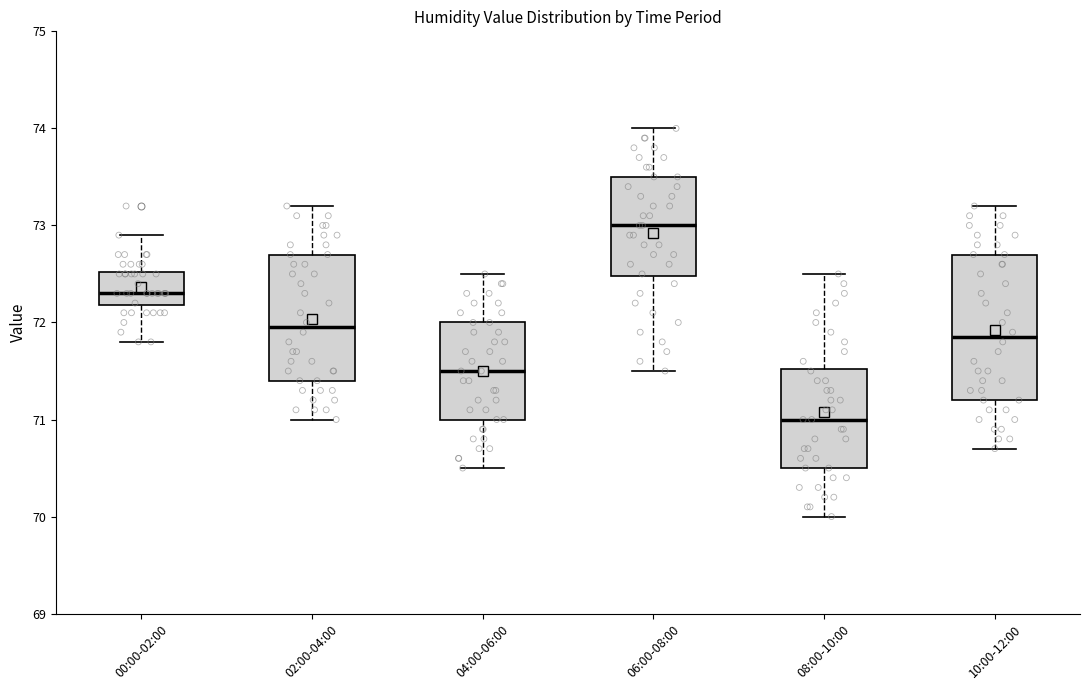

Where is the upper edge of the box for 10:00-12:00 on the y-axis? The values are not printed on the chart, so give them approximately, as read against the axis.

72.7